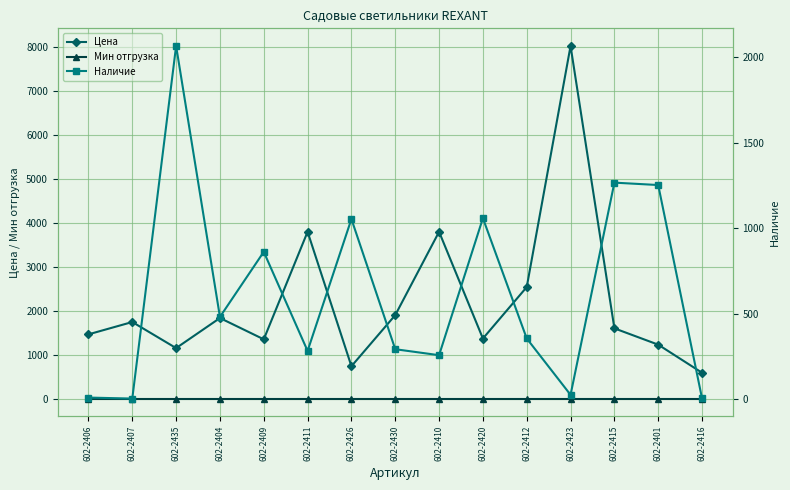

How many lines are shown in the chart?

3